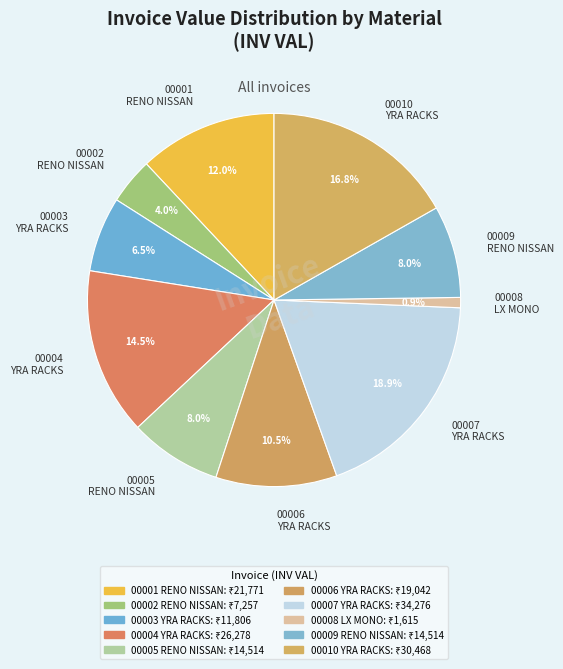

Is there a majority slice in this chart?

No